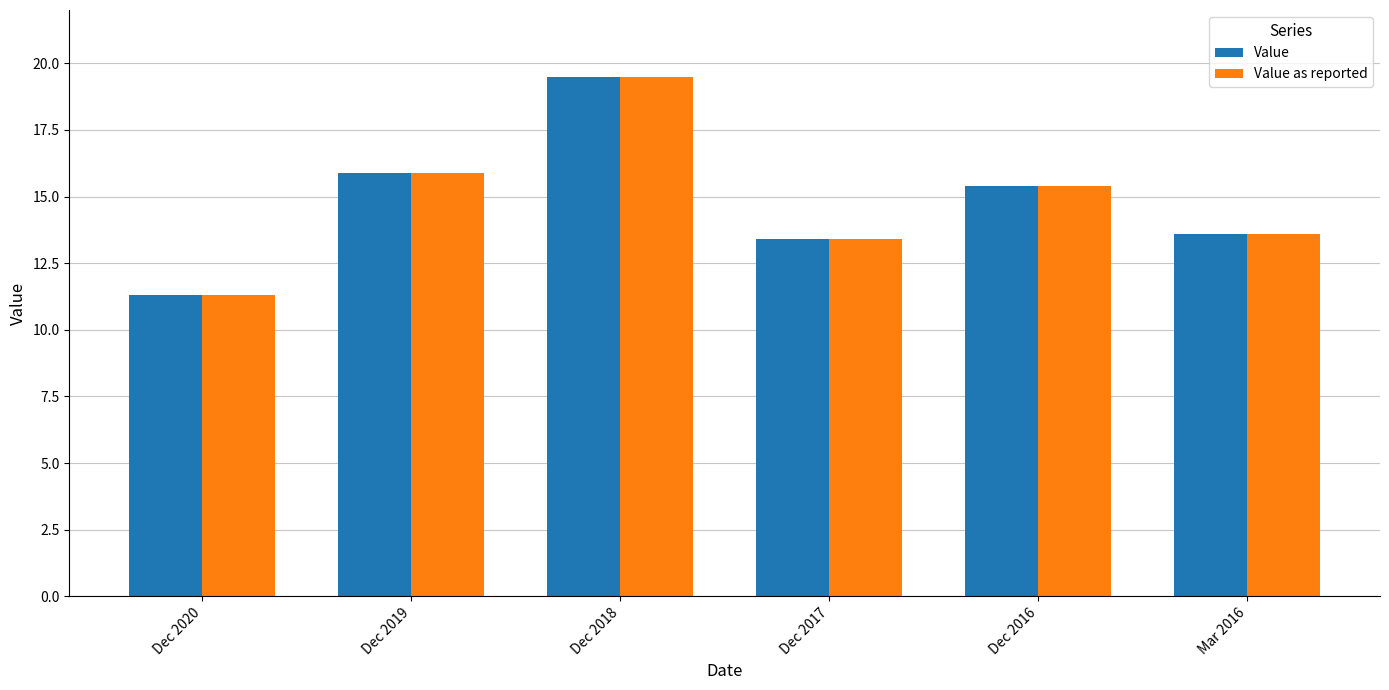

At how many categories does at least one series exceed 16?

1